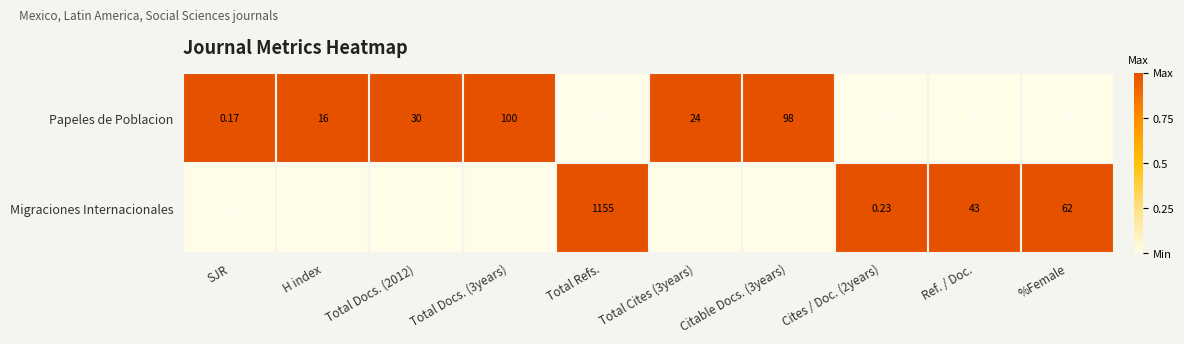

At Total Refs., list the series in order from smallest to largest.

Papeles de Poblacion, Migraciones Internacionales